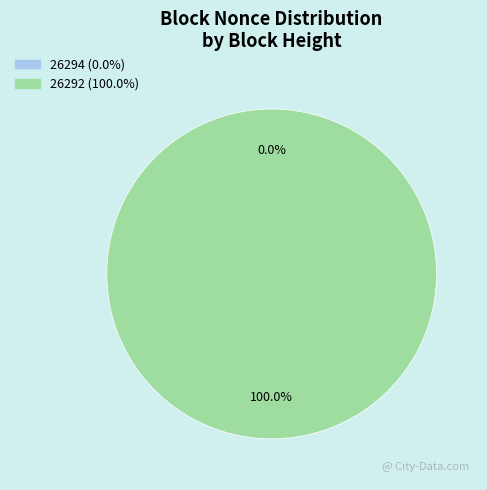

What is the smallest slice in the pie chart?

26294